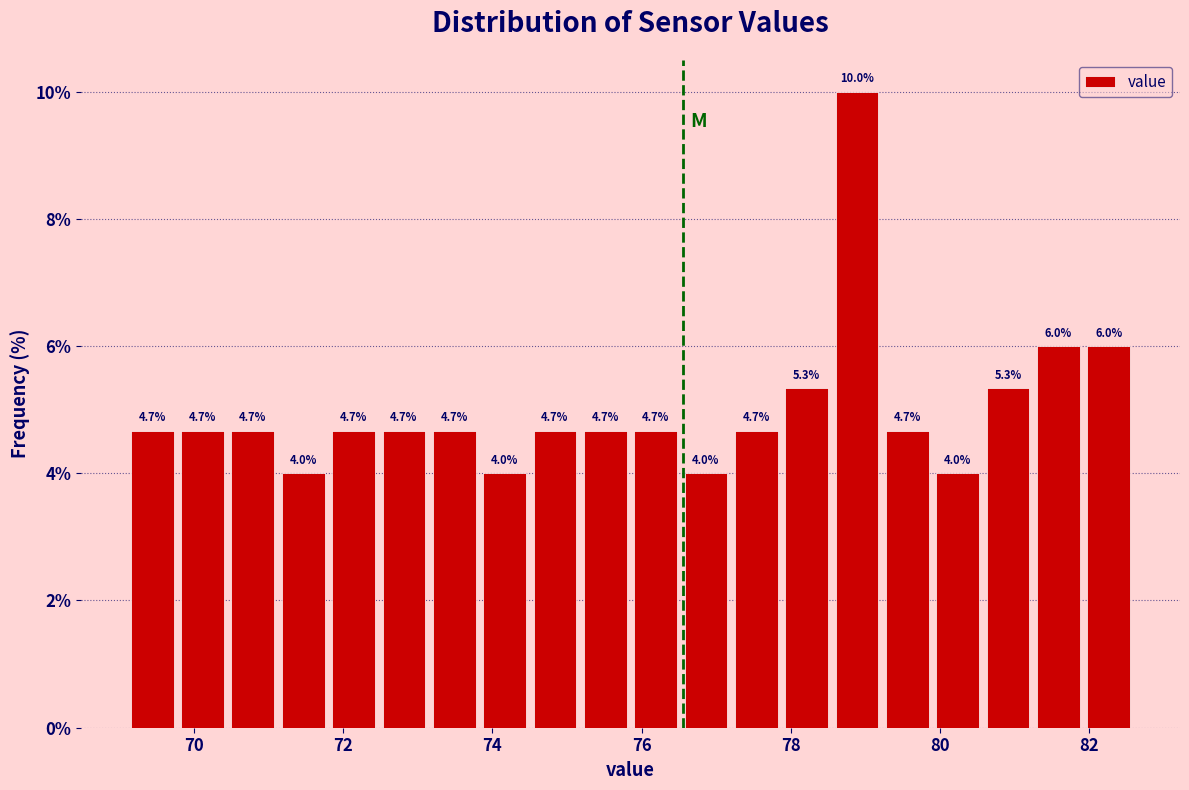

Read against the x-axis, roughly where is the centre of the tallest bar?

78.8